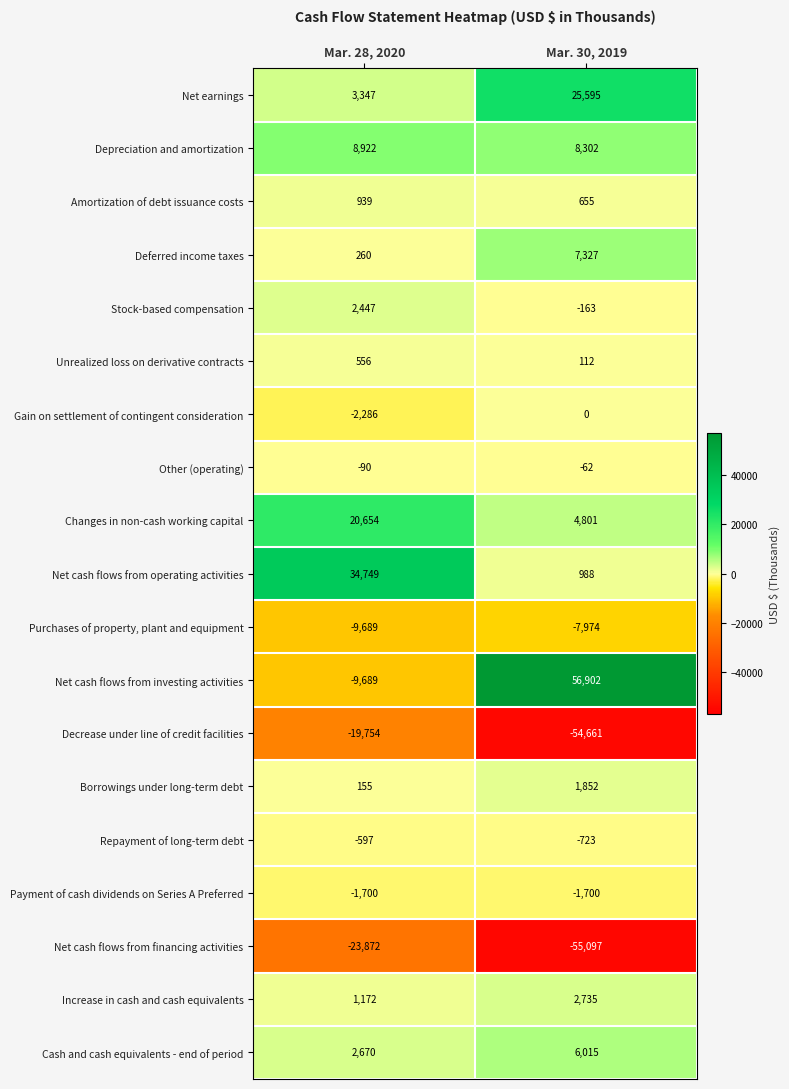

Is the value of Borrowings under long-term debt at Mar. 28, 2020 greater than the value of Changes in non-cash working capital at Mar. 28, 2020?

No